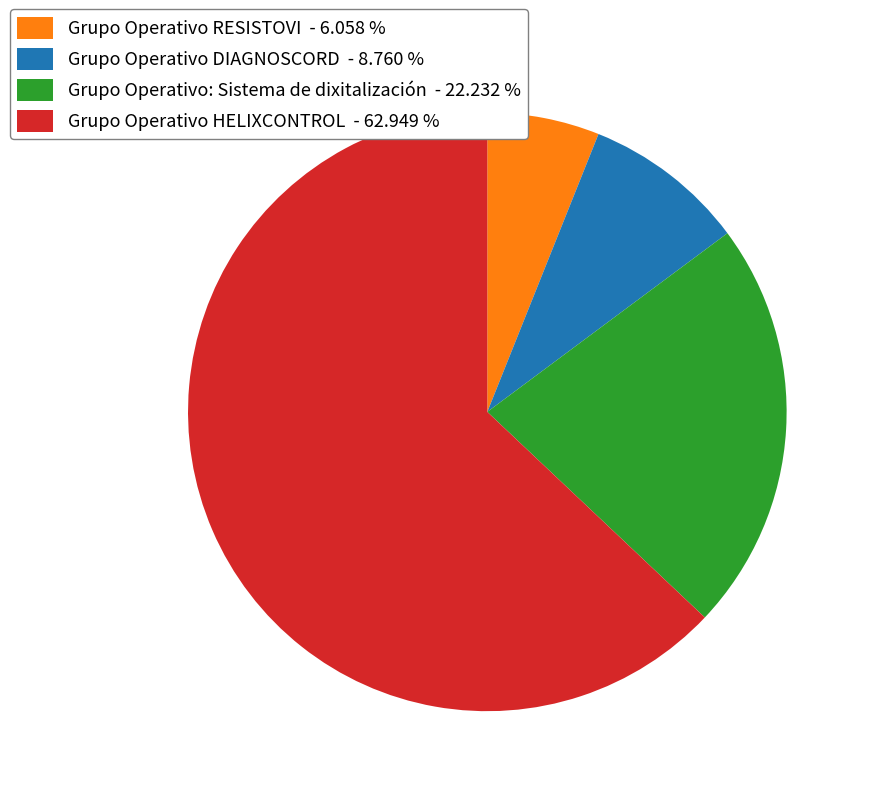

Rank the categories by value from highest to lowest.

Grupo Operativo HELIXCONTROL, Grupo Operativo: Sistema de dixitalización, Grupo Operativo DIAGNOSCORD, Grupo Operativo RESISTOVI